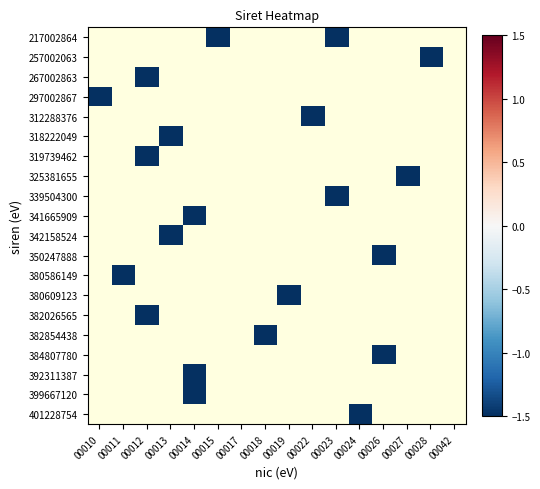

Rank the series by their maximum value, from highest to lowest.

217002864, 257002063, 267002863, 297002867, 312288376, 318222049, 319739462, 325381655, 339504300, 341665909, 342158524, 350247888, 380586149, 380609123, 382026565, 382854438, 384807780, 392311387, 399667120, 401228754